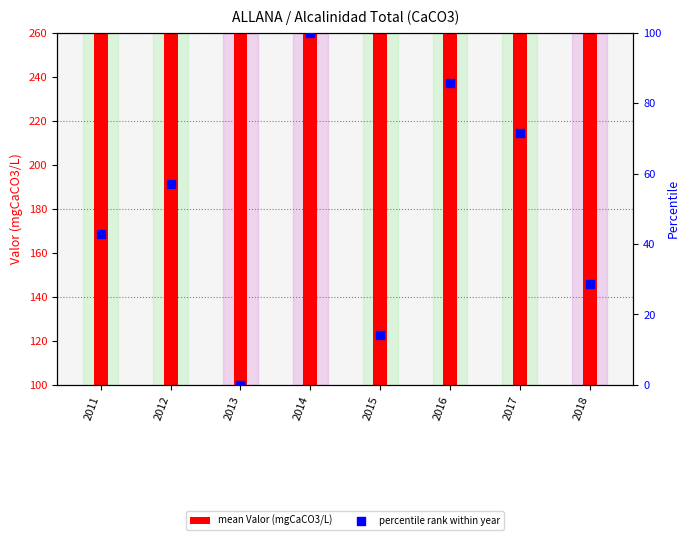

Which series contains the highest Y value?

mean Valor (mgCaCO3/L)